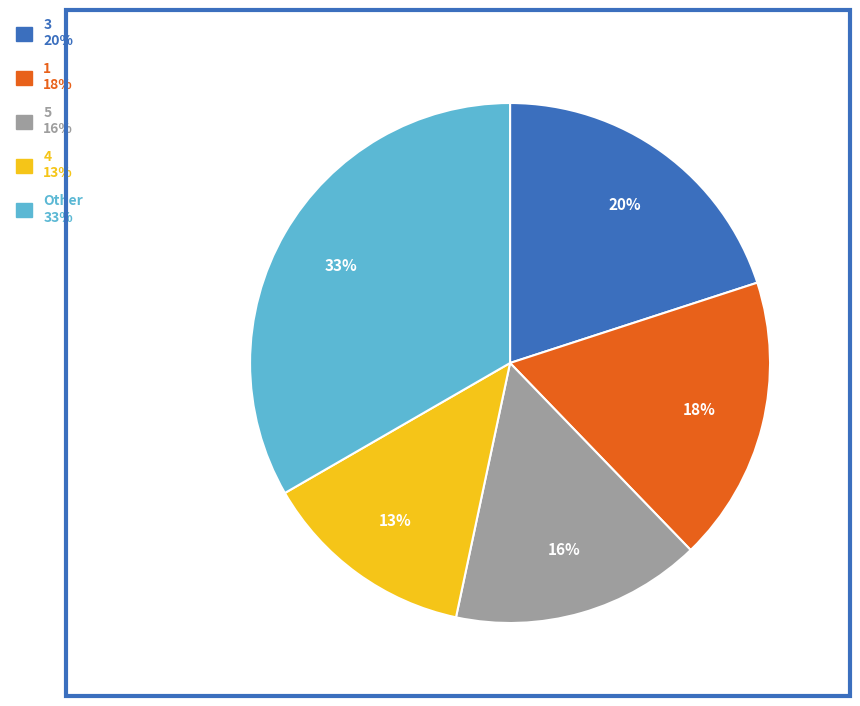

To the nearest percent, what is the difference between the largest and smallest slice percentages?

20%